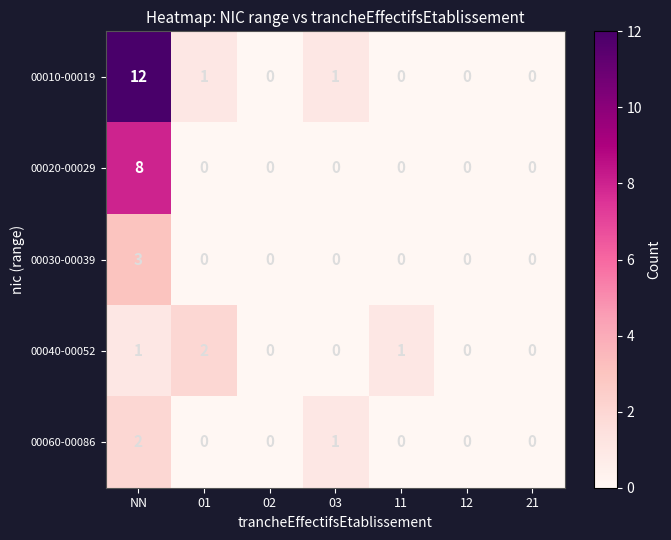

What is the difference between the maximum and second lowest values in the 00030-00039 series?

3